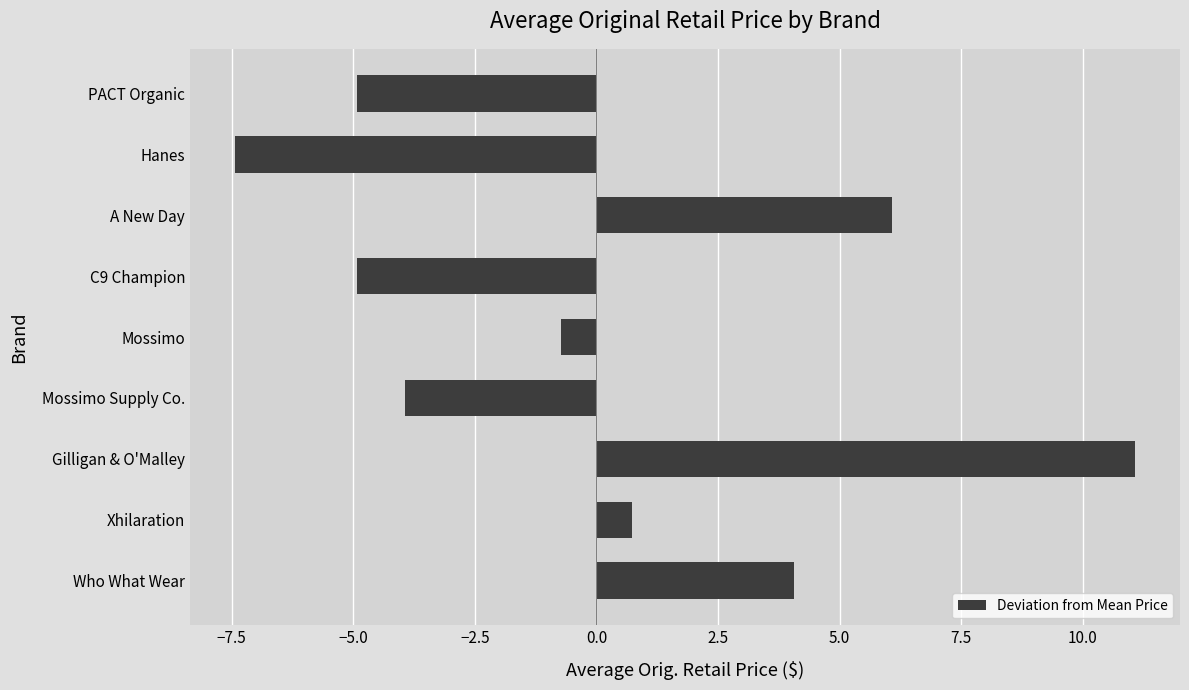

The value at Hanes is -11.0. True or false?

False